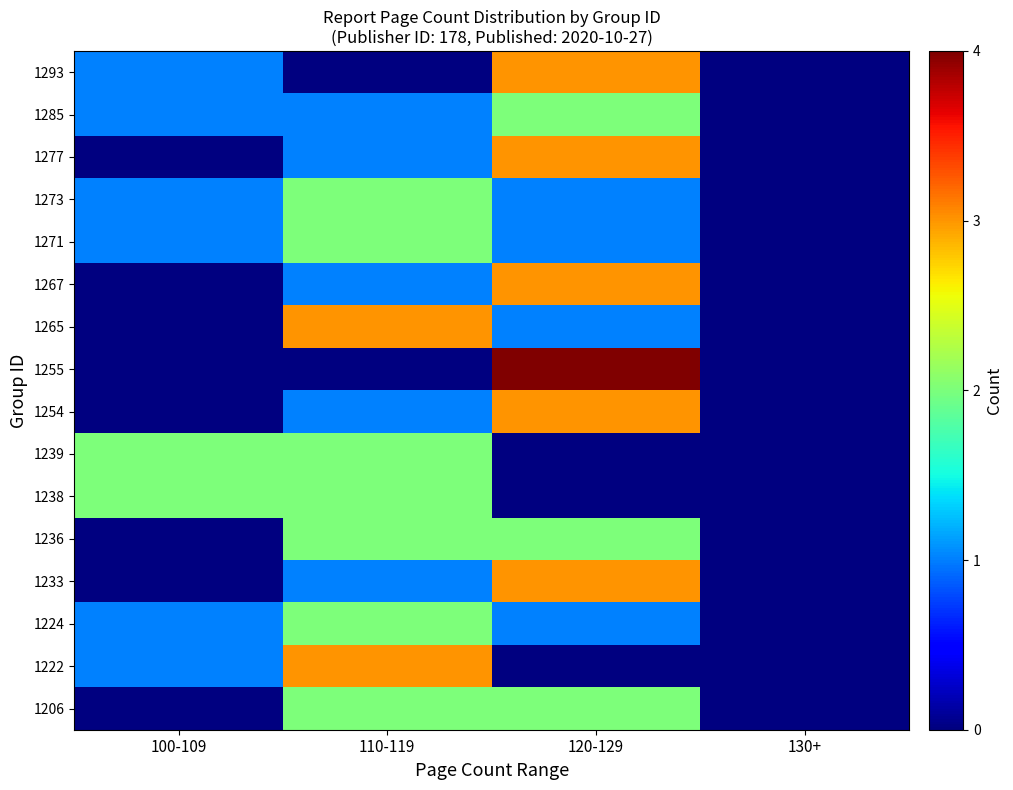

Reading left to right, what are all the values shown in this chart?

1206: 100-109=0	110-119=2	120-129=2	130+=0
1222: 100-109=1	110-119=3	120-129=0	130+=0
1224: 100-109=1	110-119=2	120-129=1	130+=0
1233: 100-109=0	110-119=1	120-129=3	130+=0
1236: 100-109=0	110-119=2	120-129=2	130+=0
1238: 100-109=2	110-119=2	120-129=0	130+=0
1239: 100-109=2	110-119=2	120-129=0	130+=0
1254: 100-109=0	110-119=1	120-129=3	130+=0
1255: 100-109=0	110-119=0	120-129=4	130+=0
1265: 100-109=0	110-119=3	120-129=1	130+=0
1267: 100-109=0	110-119=1	120-129=3	130+=0
1271: 100-109=1	110-119=2	120-129=1	130+=0
1273: 100-109=1	110-119=2	120-129=1	130+=0
1277: 100-109=0	110-119=1	120-129=3	130+=0
1285: 100-109=1	110-119=1	120-129=2	130+=0
1293: 100-109=1	110-119=0	120-129=3	130+=0